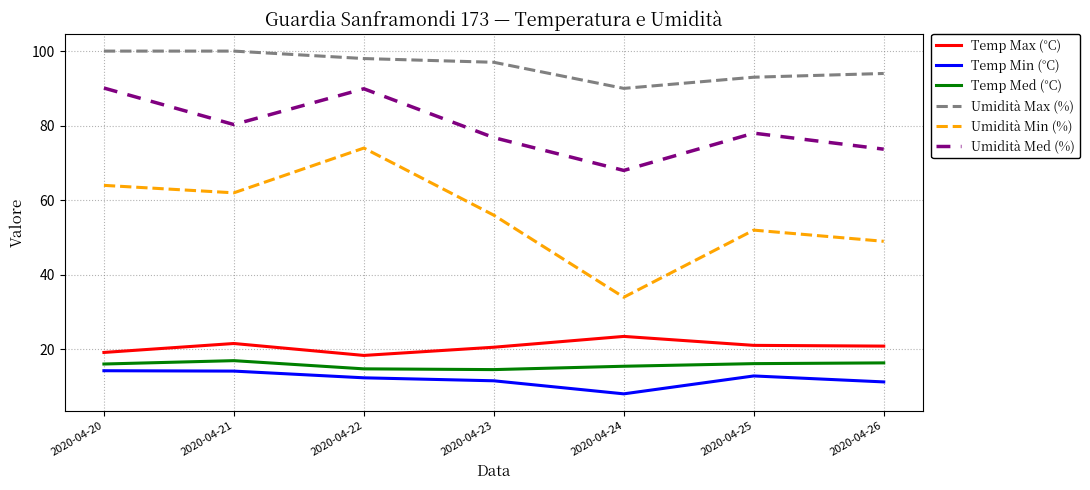

Between 2020-04-20 and 2020-04-22, which series saw the biggest shift?

Umidità Min (%)